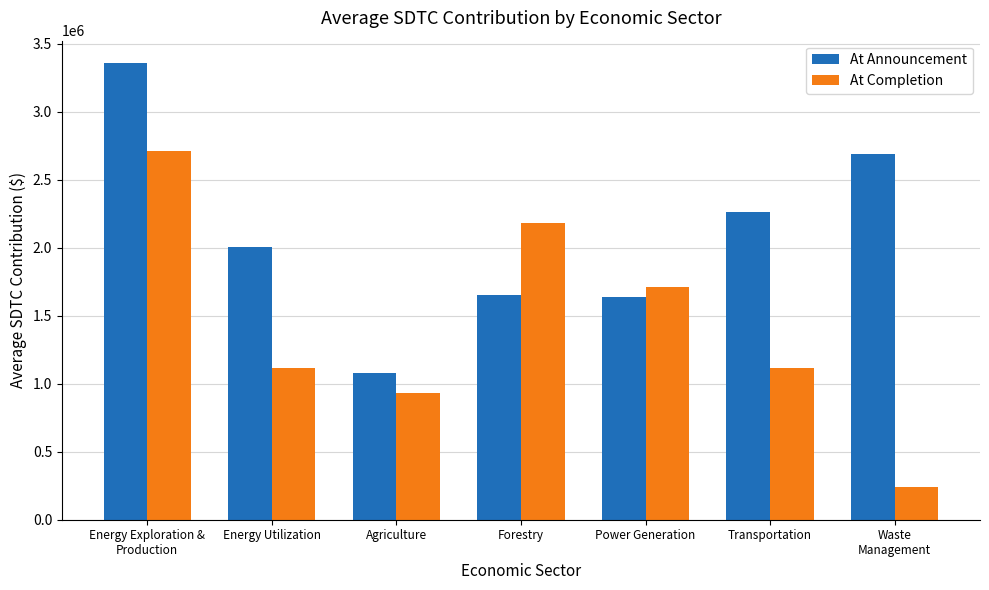

What is the difference between the highest and lowest values at Forestry?

530254.0